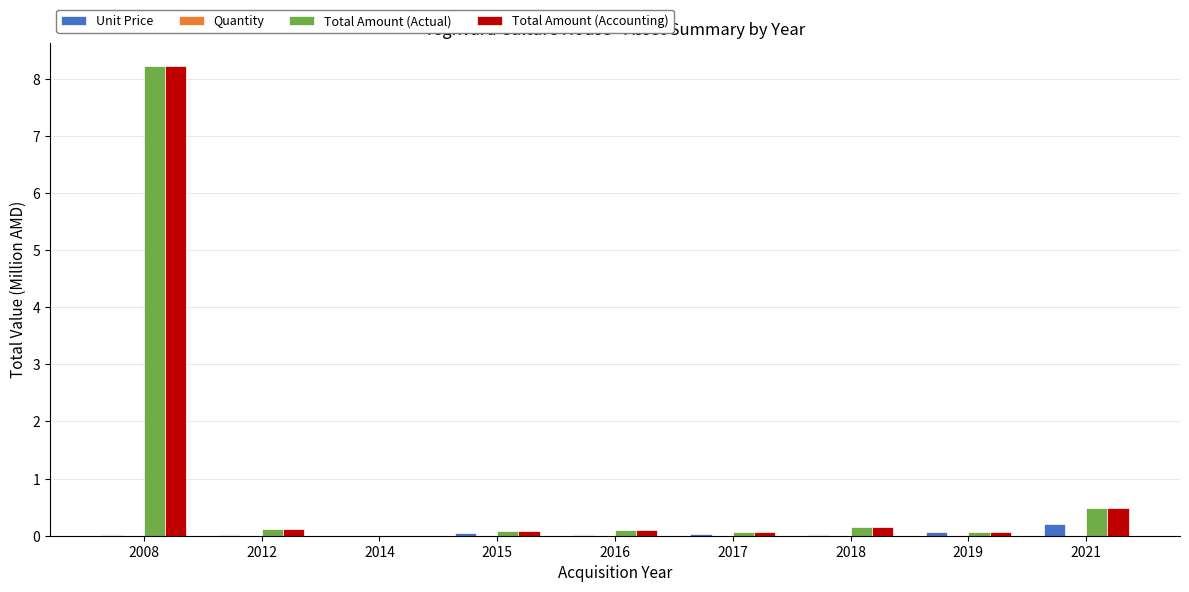

What is the highest value of the Total Amount (Actual) series?

8.2